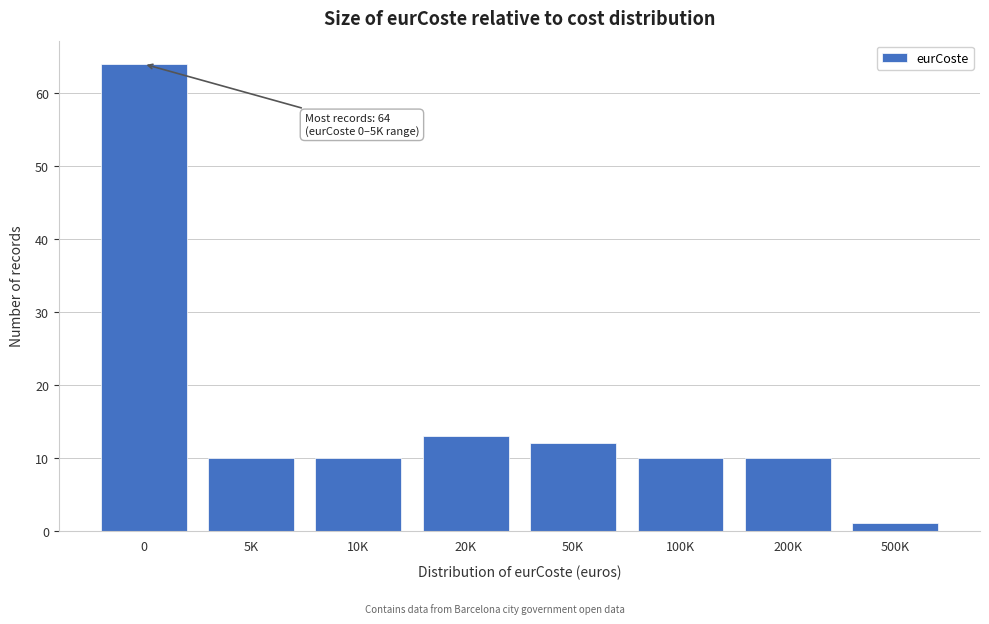

Reading left to right, transcribe all the data shown in this chart.

0=64	5K=10	10K=10	20K=13	50K=12	100K=10	200K=10	500K=1